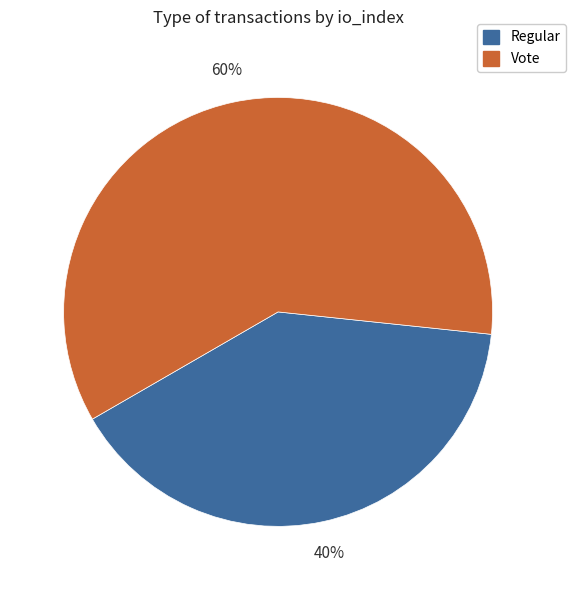

To the nearest percent, what percentage of the pie is Regular?

40%